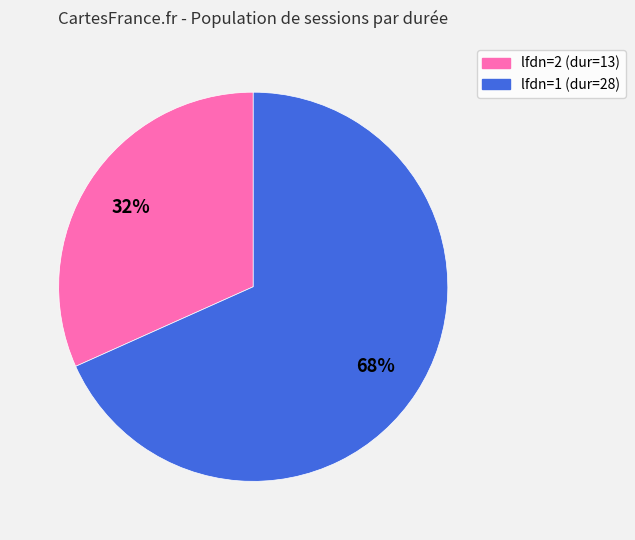

Does any single category account for the majority?

Yes